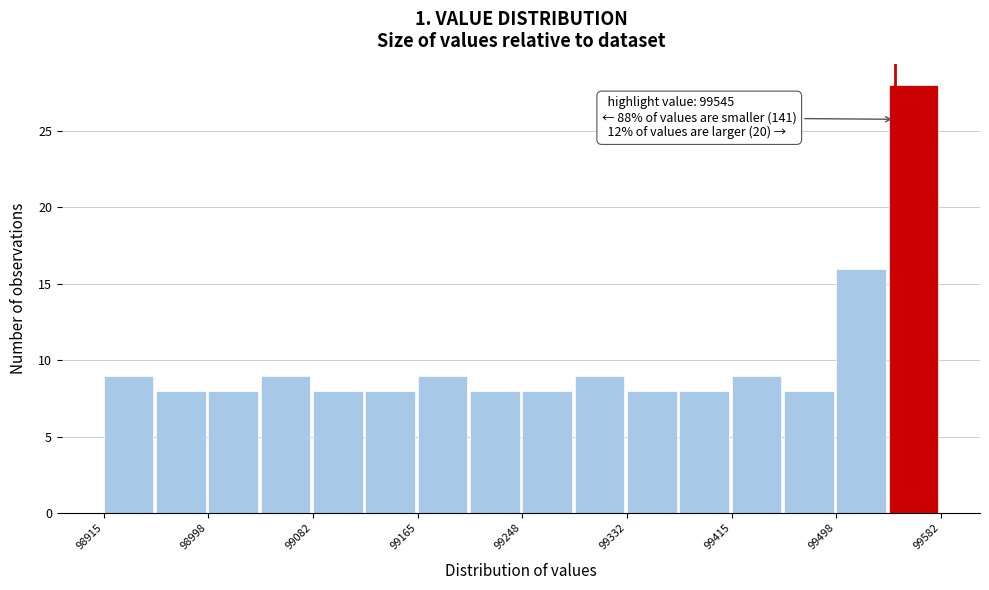

Which range on the x-axis has the tallest bar?

99540 to 99580